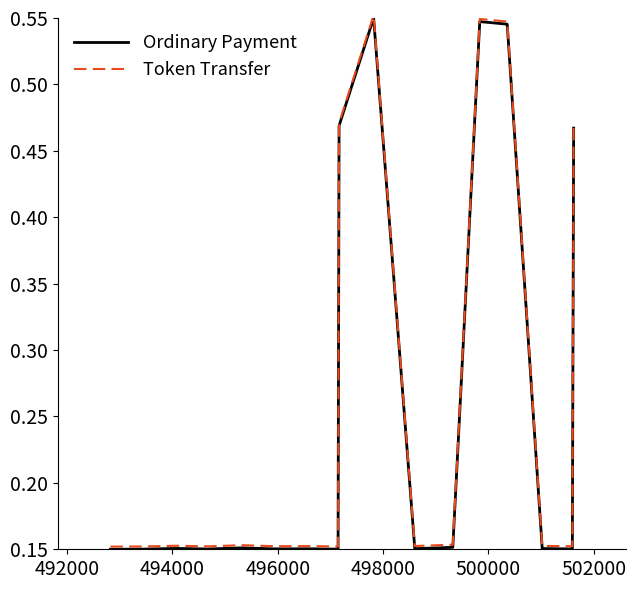

Count the Token Transfer values in the range 0 to 1.

17